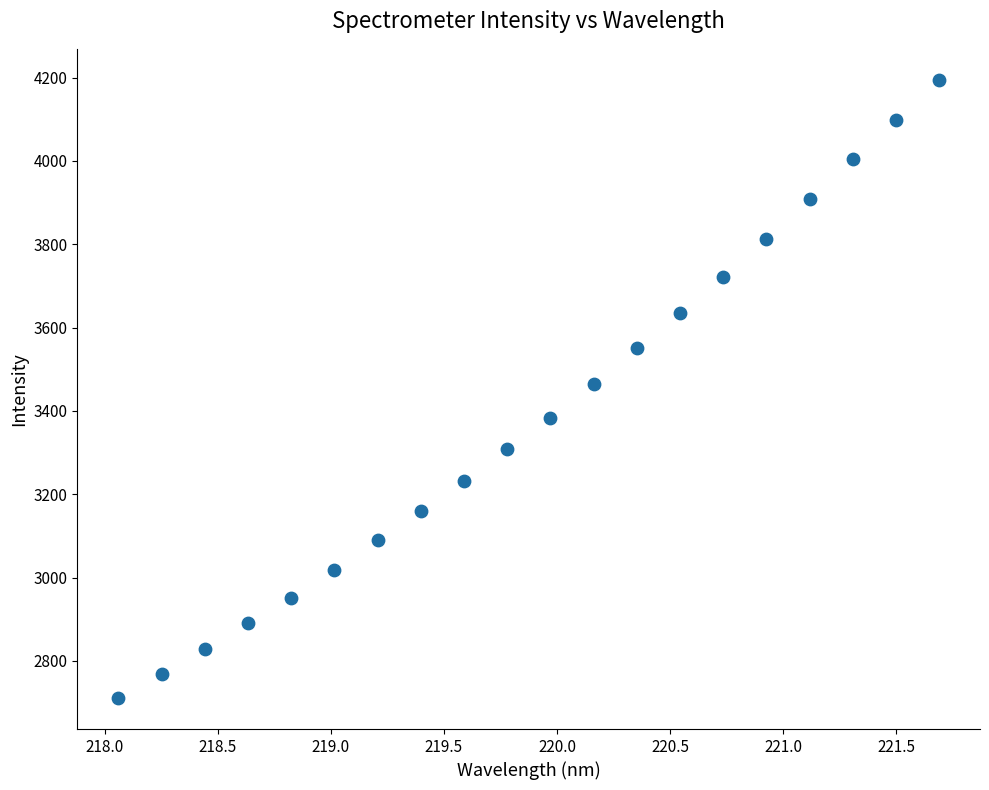

What is the range of Y values (max minus min)?

1484.5